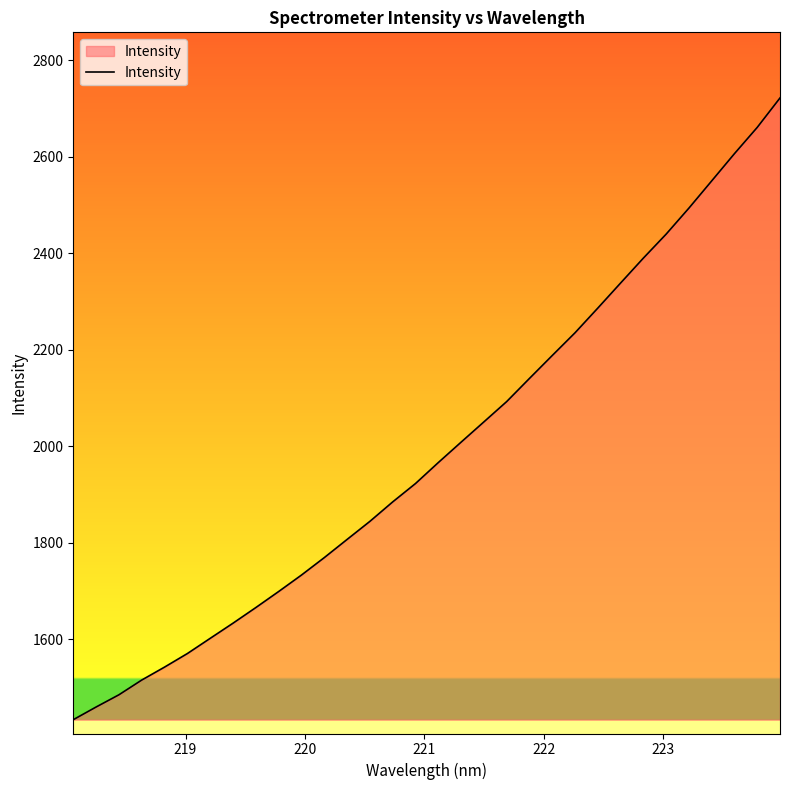

How many lines are shown in the chart?

1